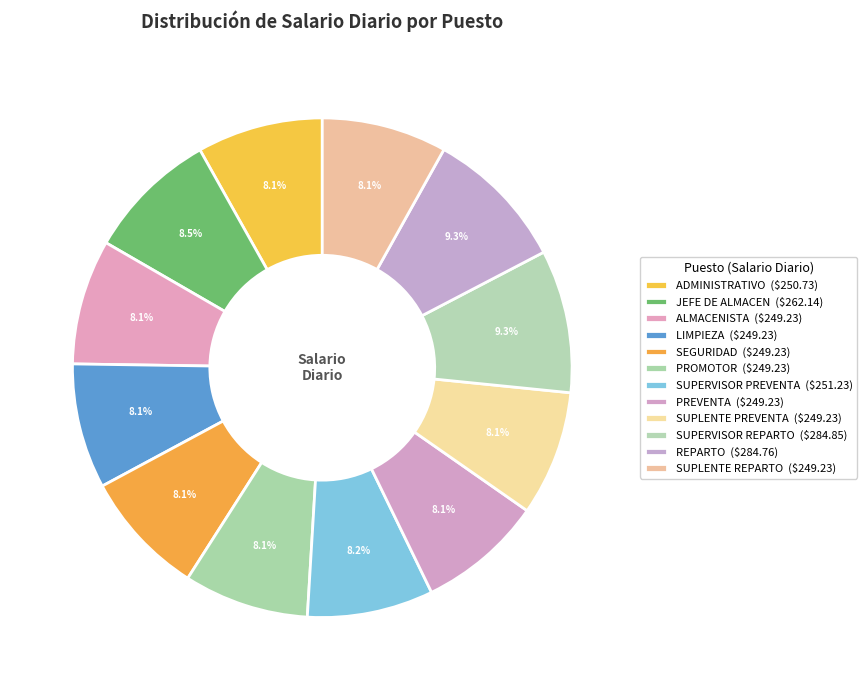

How many slices are in this pie chart?

12